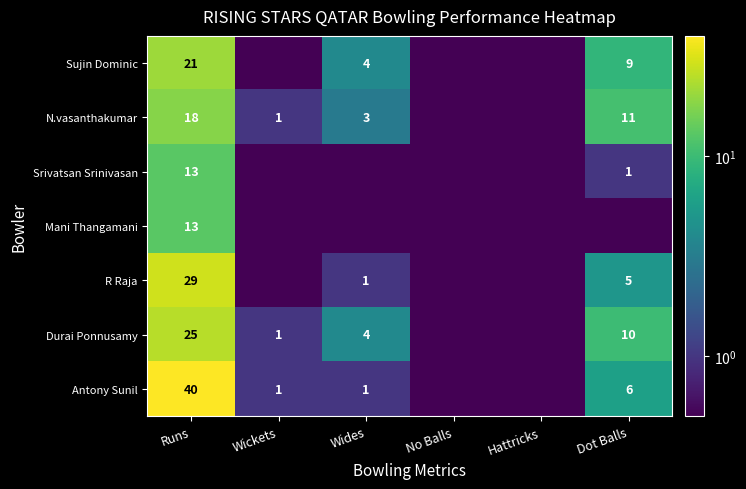

Is it true that Durai Ponnusamy equals 1.0 at Wickets?

True